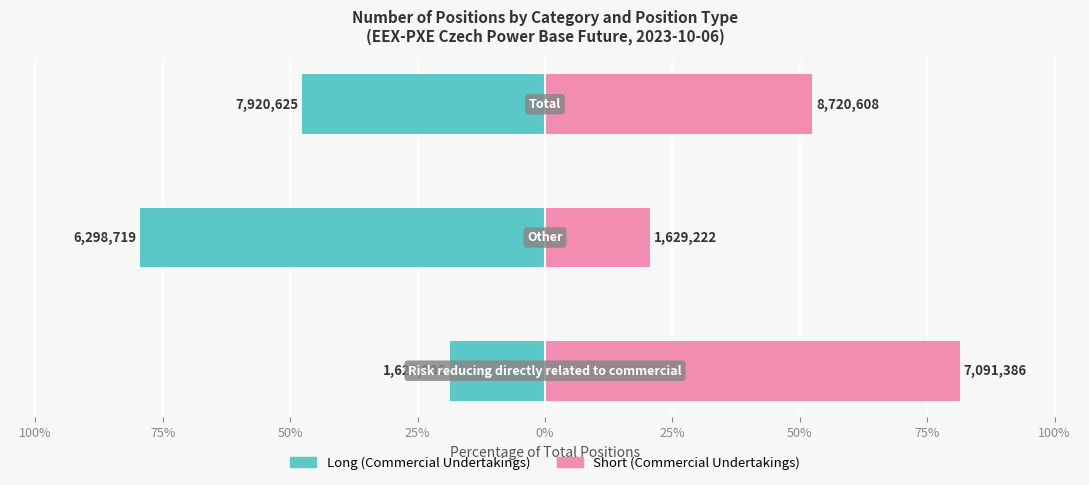

Between 100% and 75%, which series saw the biggest shift?

Short